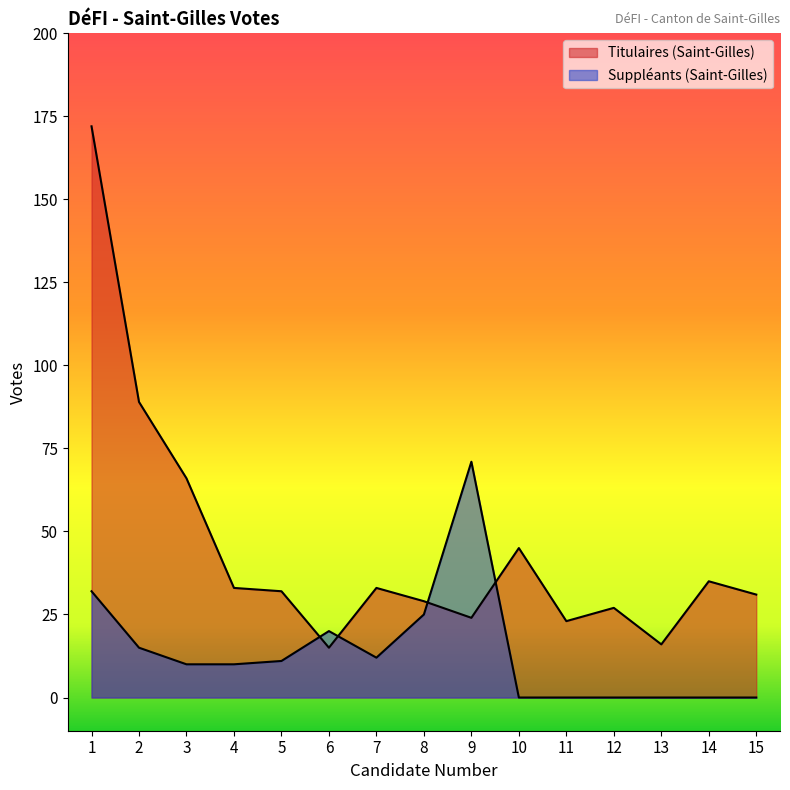

The value of Titulaires (Saint-Gilles) at 2 is 153. True or false?

False